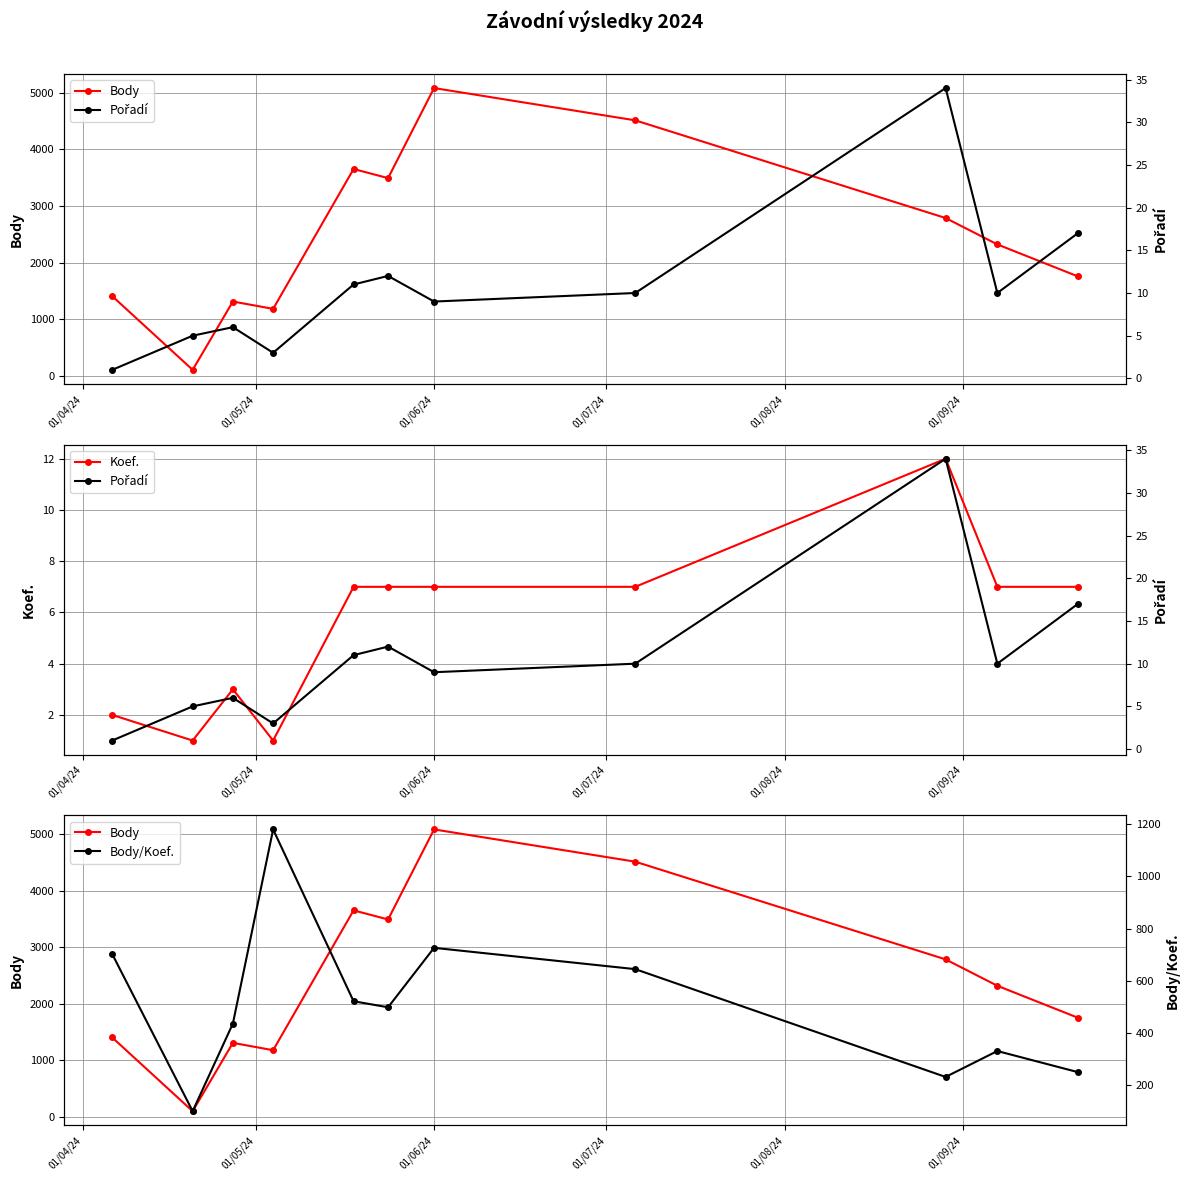

What is the highest value of the Koef. series?

12